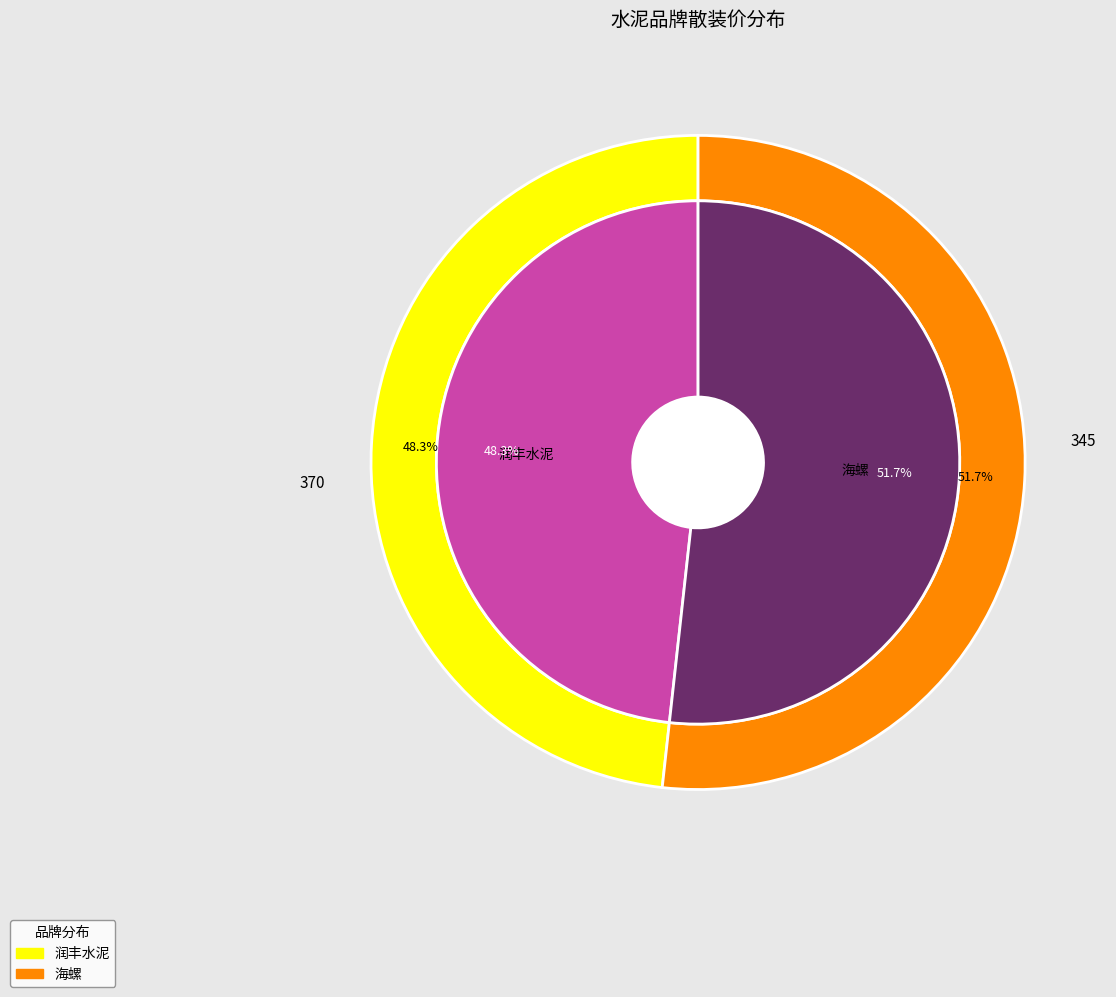

How many slices are in this pie chart?

2